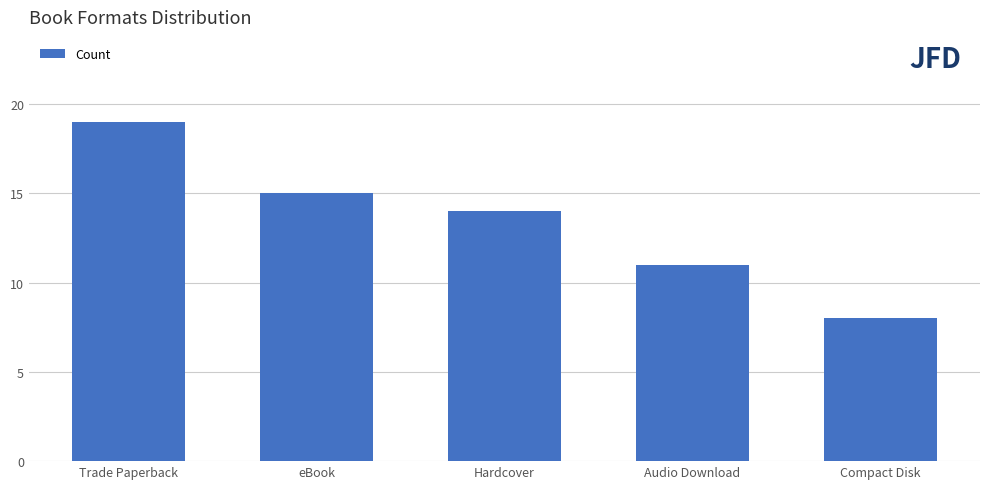

Between eBook and Trade Paperback, which is larger?

Trade Paperback